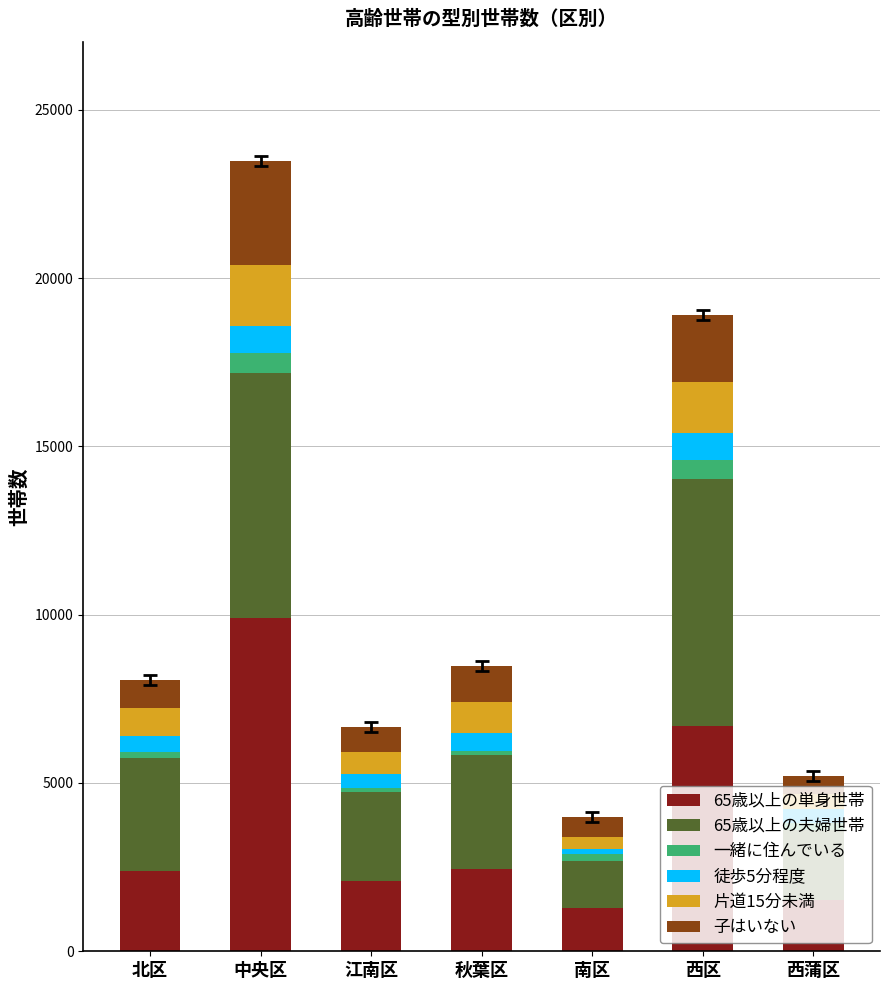

At which category is the sum across all series the highest?

中央区